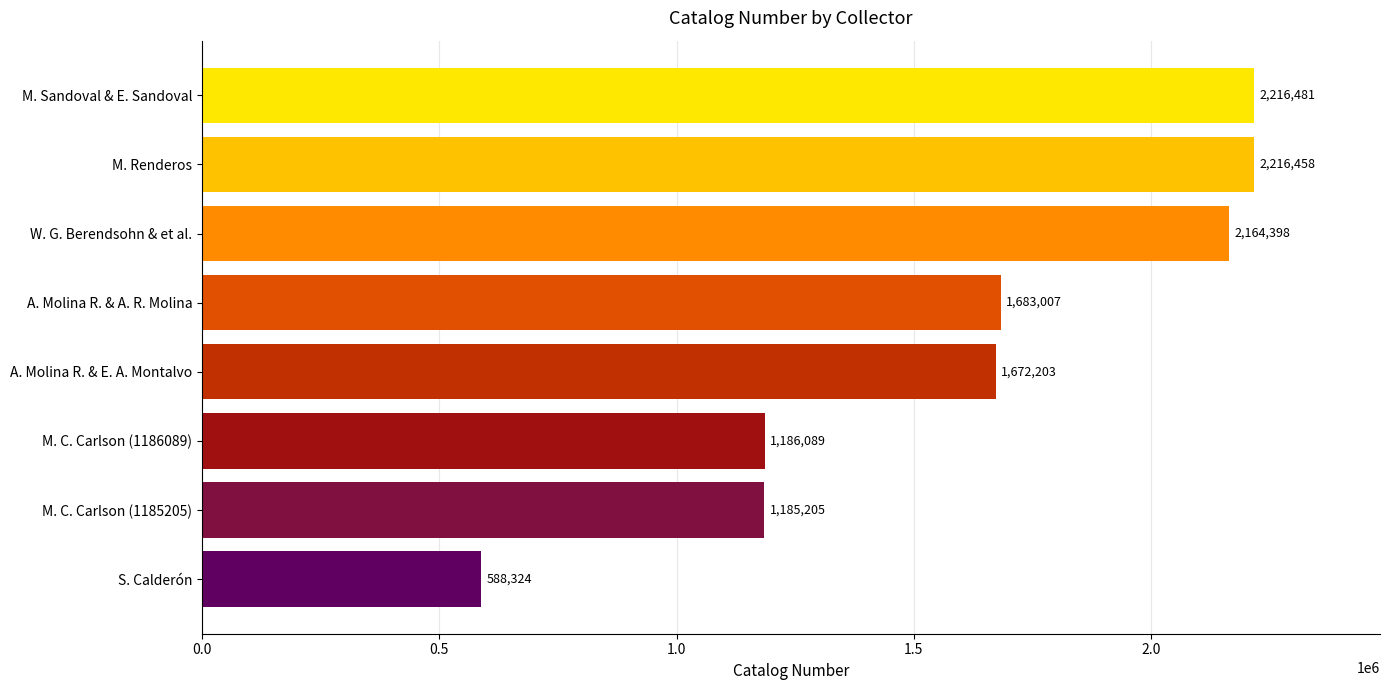

Reading top to bottom, list all the values displayed in this chart.

M. Sandoval & E. Sandoval=2216481	M. Renderos=2216458	W. G. Berendsohn & et al.=2164398	A. Molina R. & A. R. Molina=1683007	A. Molina R. & E. A. Montalvo=1672203	M. C. Carlson (1186089)=1186089	M. C. Carlson (1185205)=1185205	S. Calderón=588324